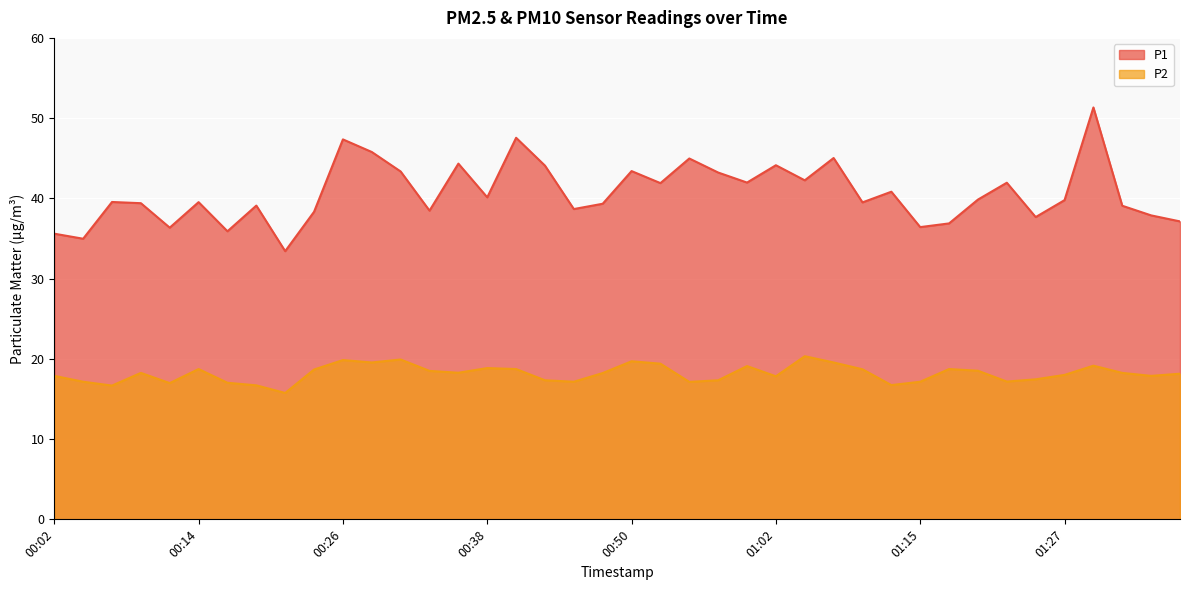

What is the sum of all P2 values?

726.4